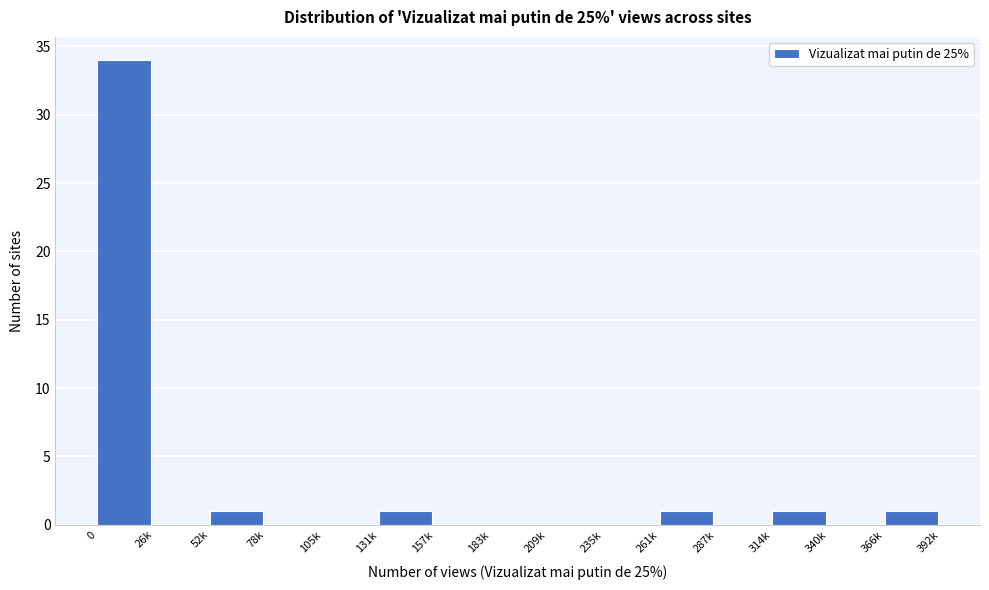

Reading left to right, transcribe all the data shown in this chart.

0=34	26k=0	52k=1	78k=0	105k=0	131k=1	157k=0	183k=0	209k=0	235k=0	261k=1	287k=0	314k=1	340k=0	366k=1